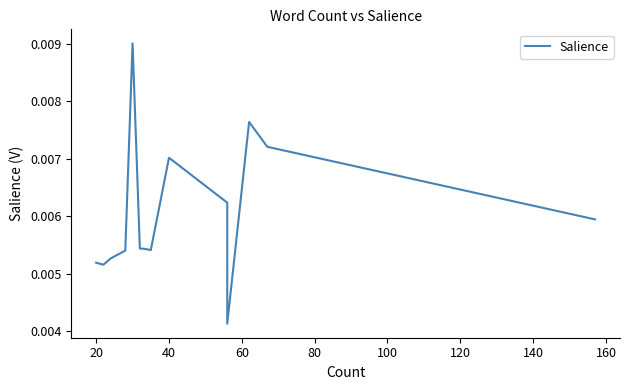

The chart shows a value of 0.0 at 40. True or false?

False